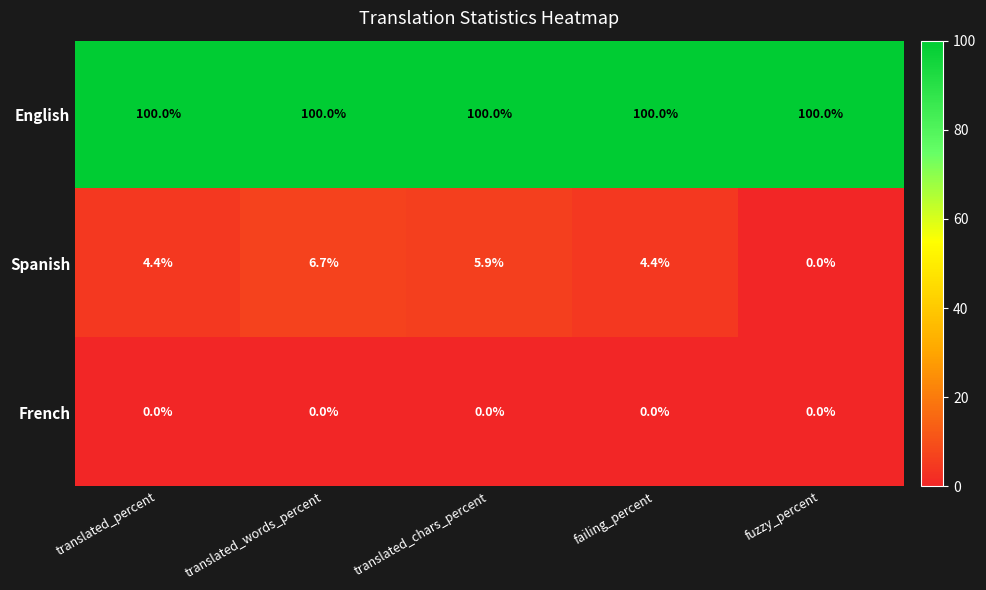

At how many categories does at least one series exceed 1?

5